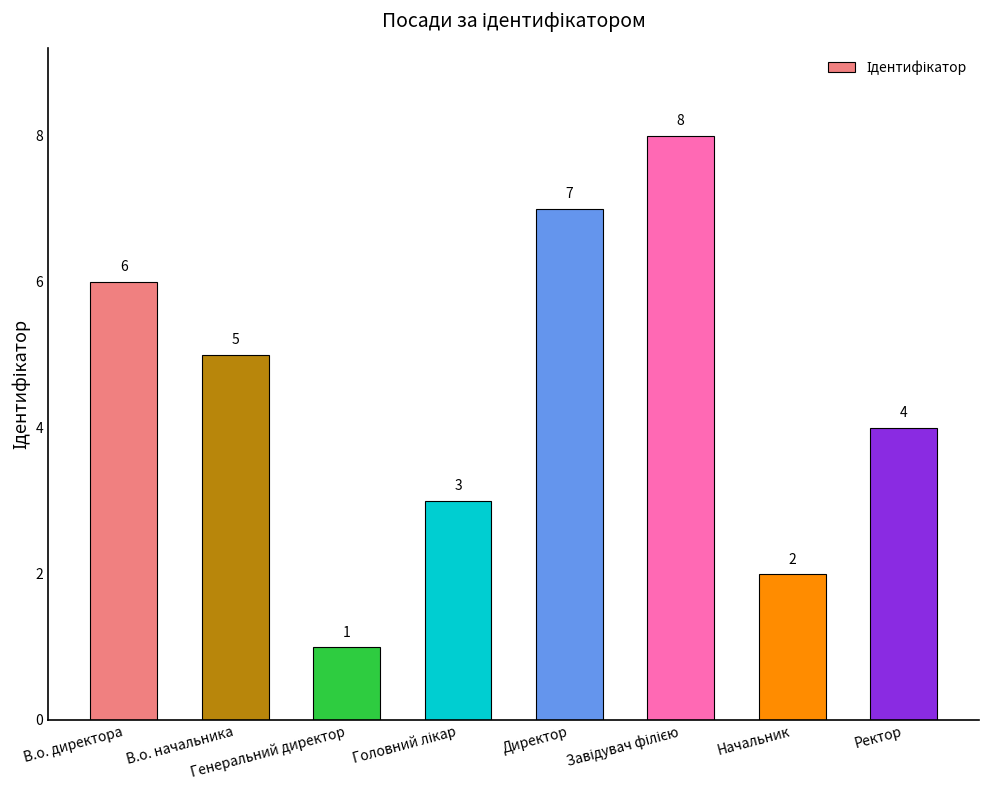

What is the ratio of the value at В.о. начальника to the value at Директор?

0.7